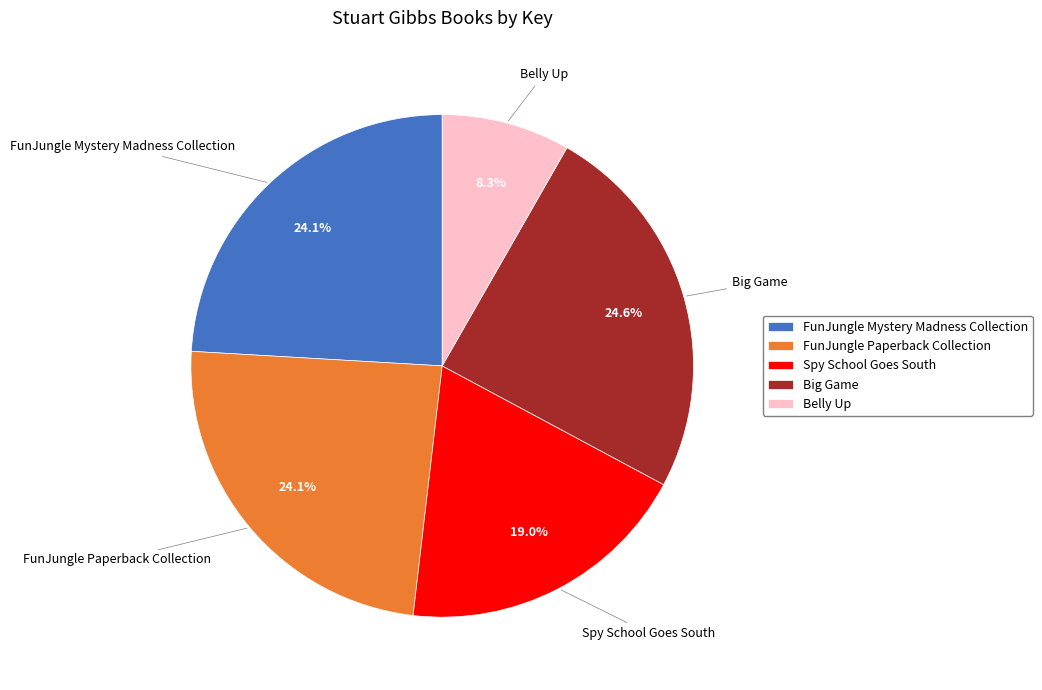

What is the smallest slice in the pie chart?

Belly Up